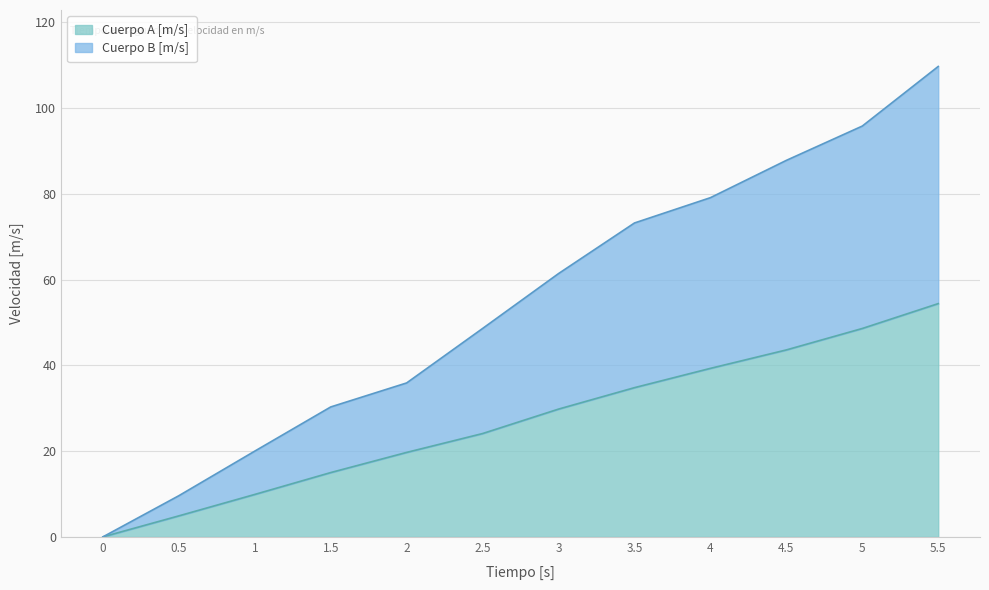

True or false: Cuerpo B [m/s] has a value of 73.2 at 3.5.

True